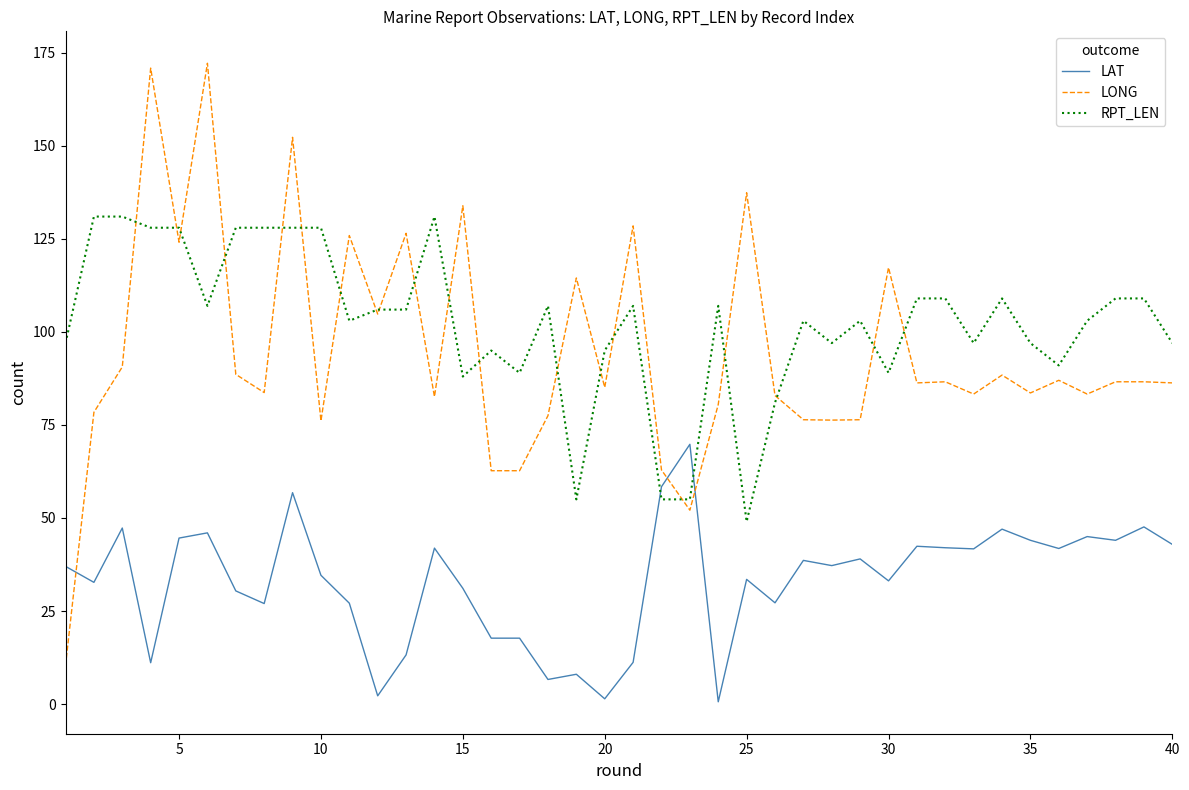

Which series has the widest spread of values?

LONG